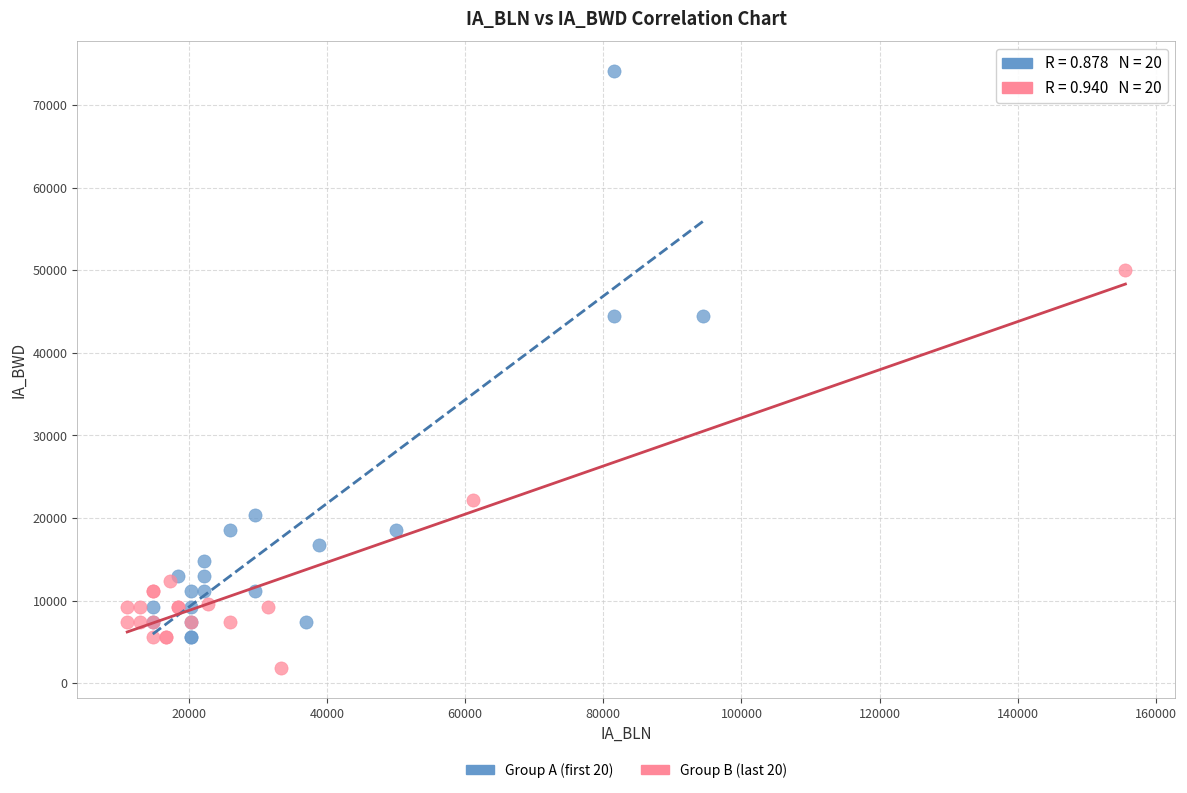

Which series contains the highest Y value?

Group A (first 20)